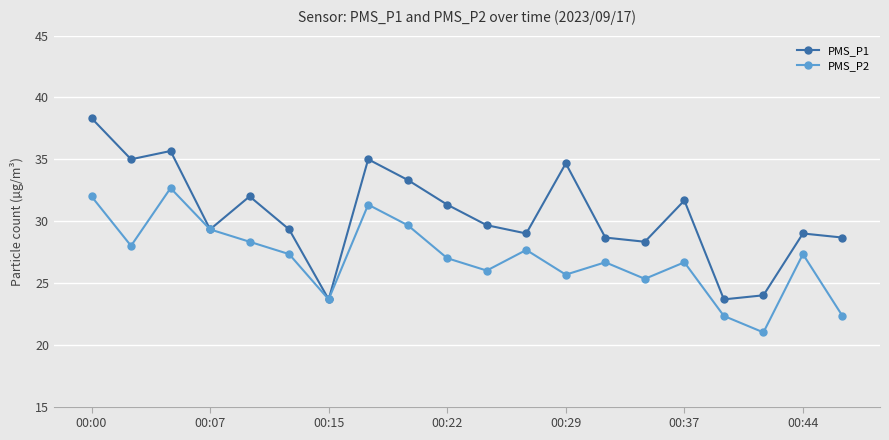

What is the value of the PMS_P2 point at the 7th from the left?

23.7